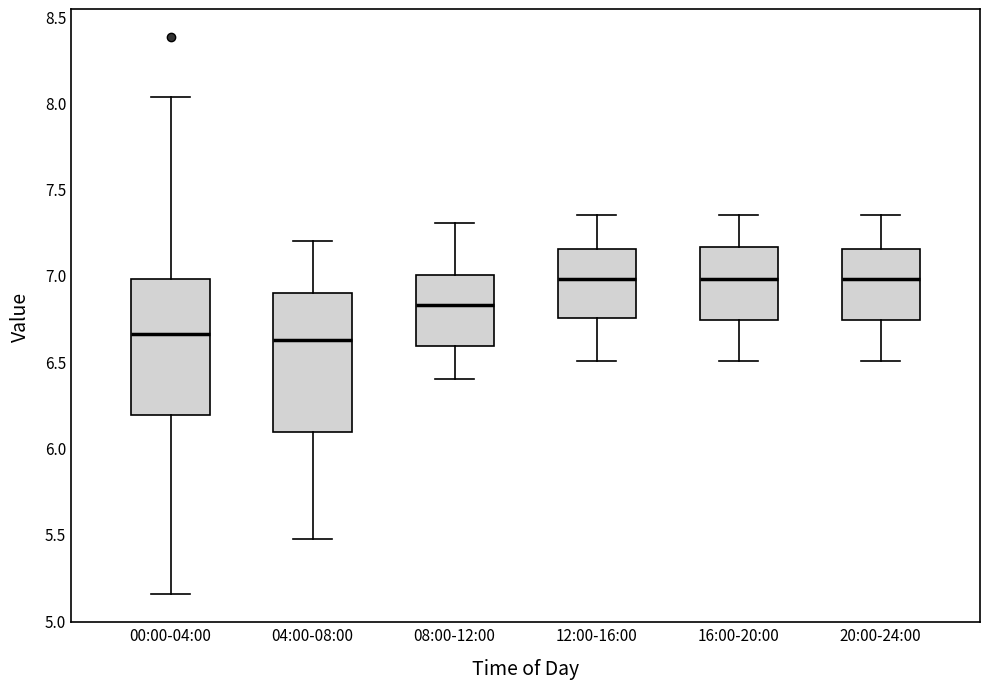

Reading left to right, transcribe this box plot: for each box, give where its median line is, the range the box spans, and where its two whiskers end, as read against the y-axis. The values are not printed on the chart, so give them approximately, as read against the axis.

00:00-04:00: median 6.65, box 6.20 to 7.00, whiskers 5.15 to 8.05
04:00-08:00: median 6.65, box 6.10 to 6.90, whiskers 5.45 to 7.20
08:00-12:00: median 6.85, box 6.60 to 7.00, whiskers 6.40 to 7.30
12:00-16:00: median 7.00, box 6.75 to 7.15, whiskers 6.50 to 7.35
16:00-20:00: median 7.00, box 6.75 to 7.15, whiskers 6.50 to 7.35
20:00-24:00: median 7.00, box 6.75 to 7.15, whiskers 6.50 to 7.35